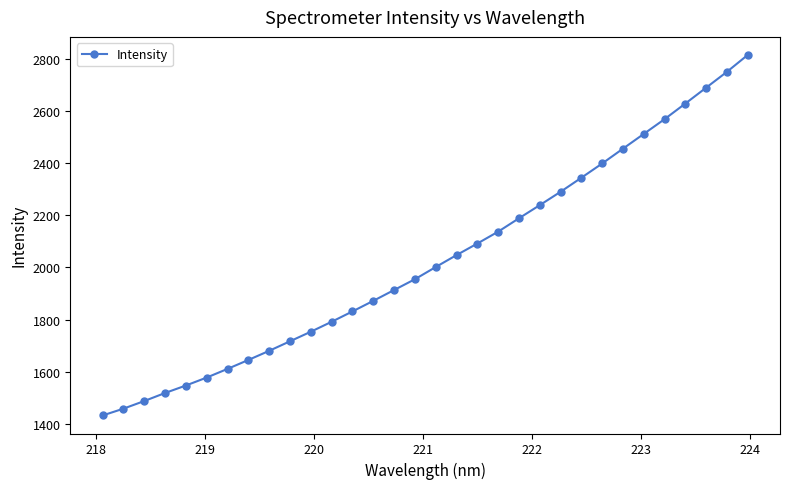

What is the sum of all values?

64951.8